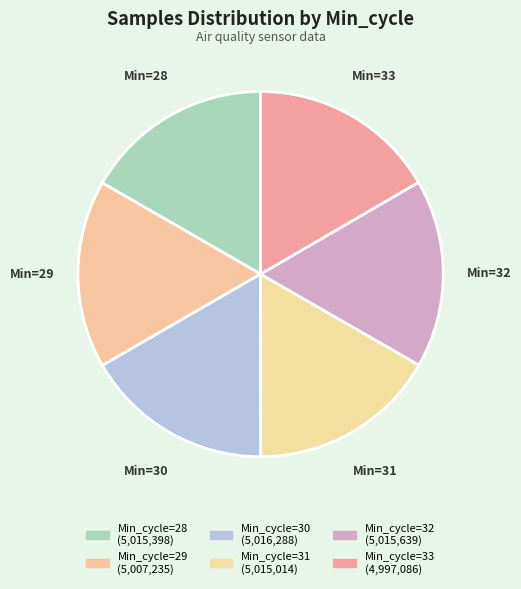

Count the number of slices in the pie.

6